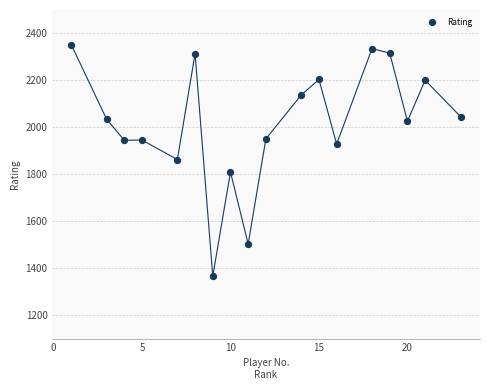

What is the range of Y values (max minus min)?

987